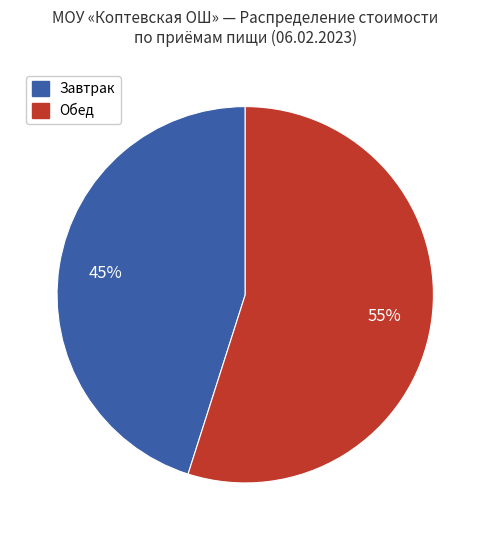

To the nearest percent, what is the difference between the largest and smallest slice percentages?

10%